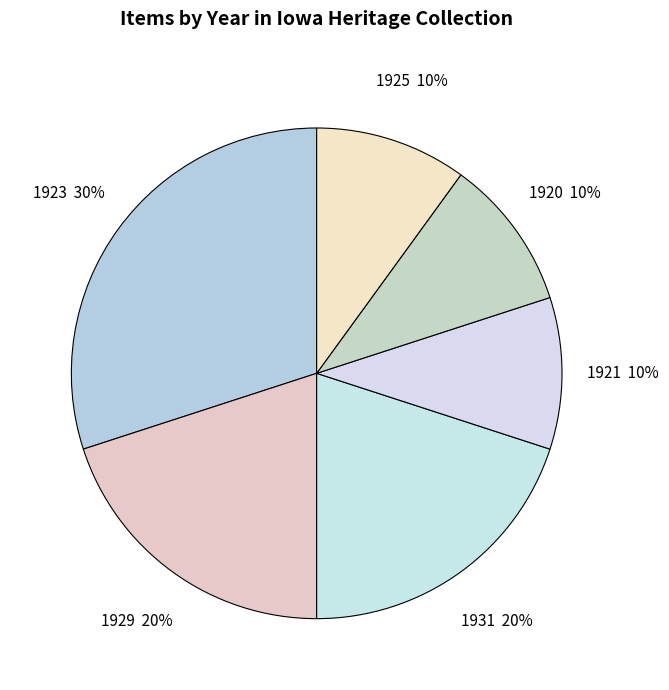

Approximately how many times larger is the value at 1929 compared to 1920?

2.0